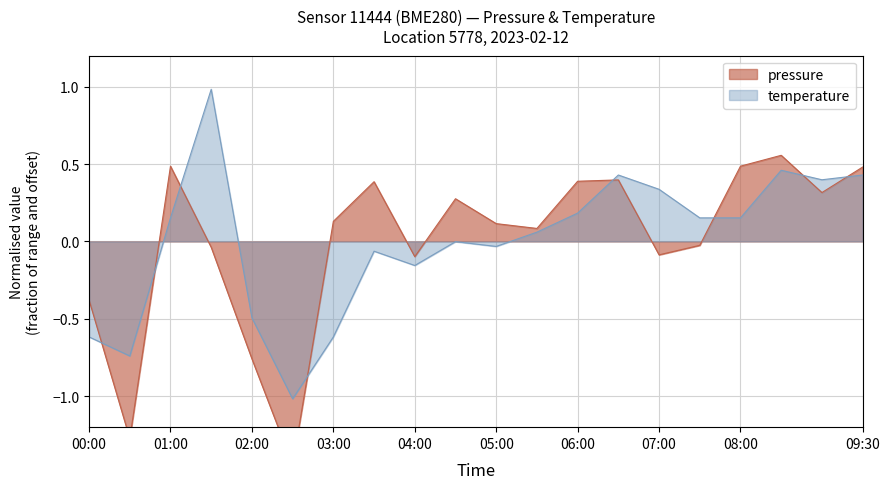

True or false: pressure has more than 1 points higher than both neighbors.

True